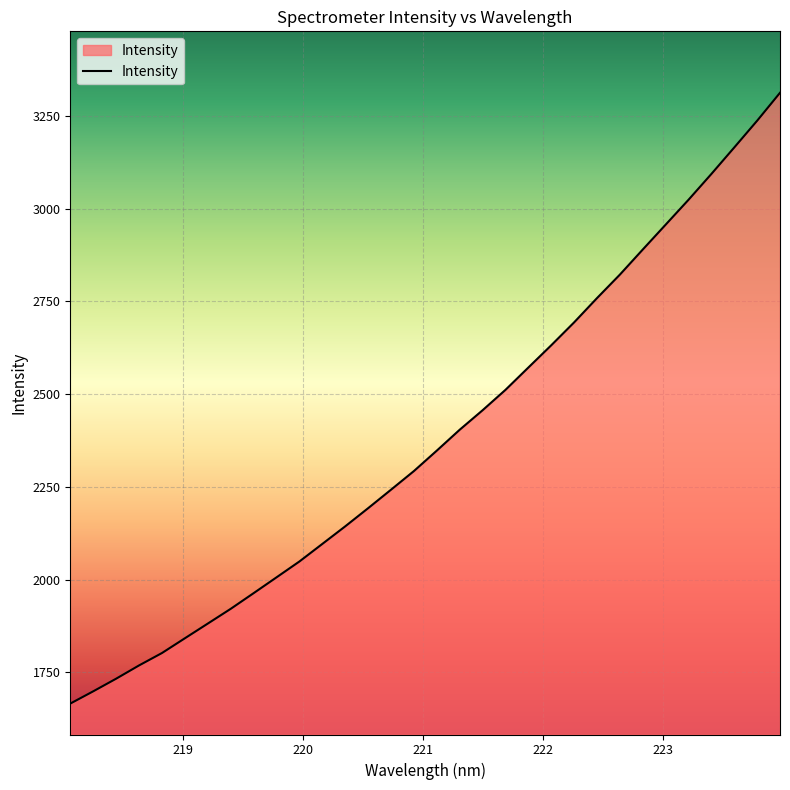

What is the difference between the maximum and minimum values?

1646.0